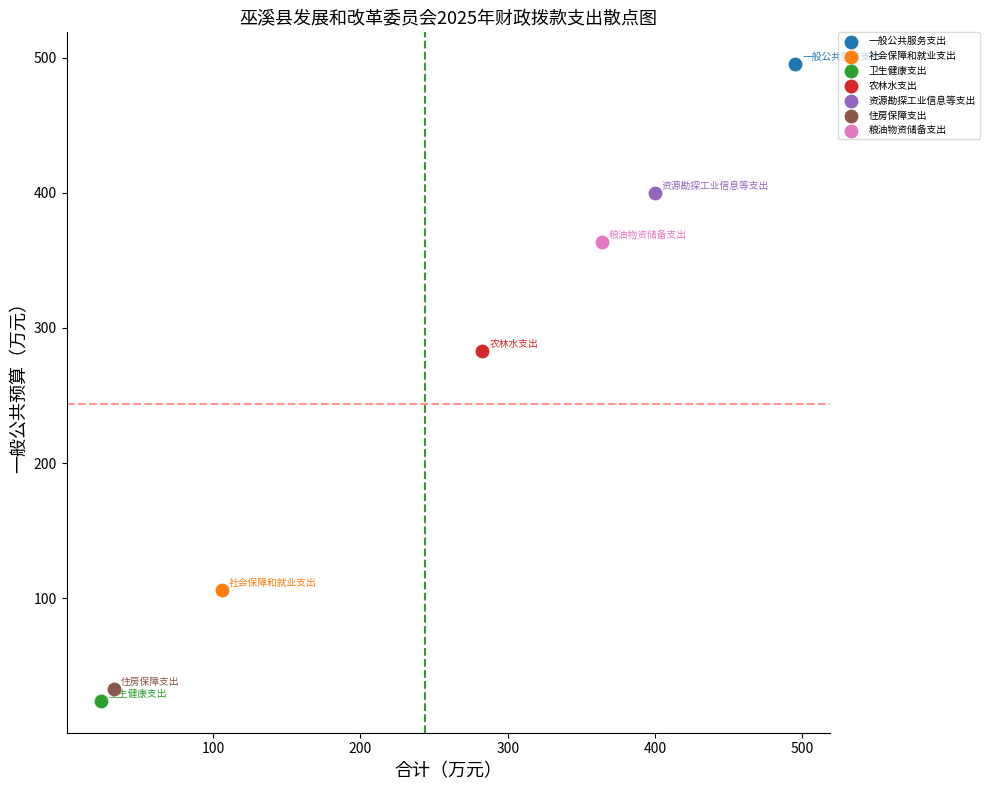

Which series contains the highest Y value?

一般公共服务支出